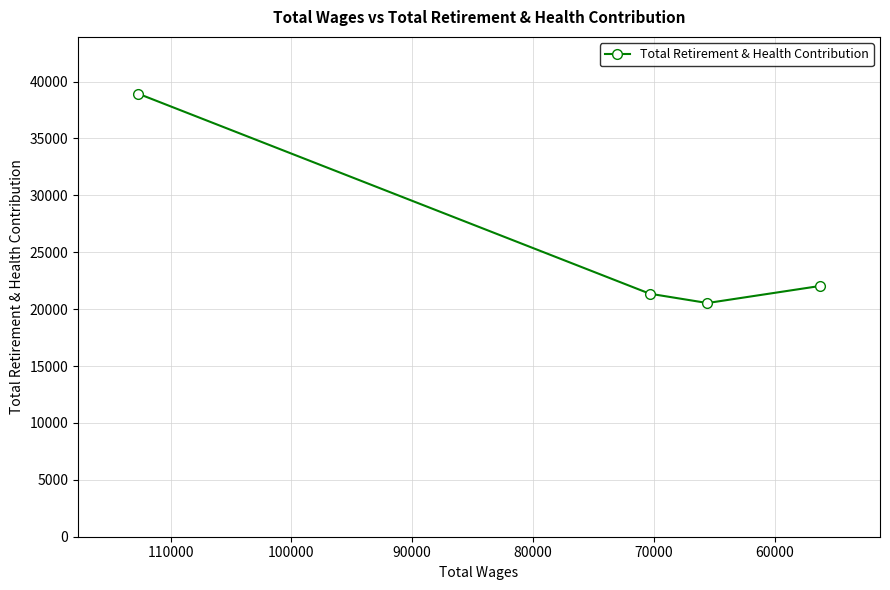

What is the change in value from 60000 to 80000?

+674